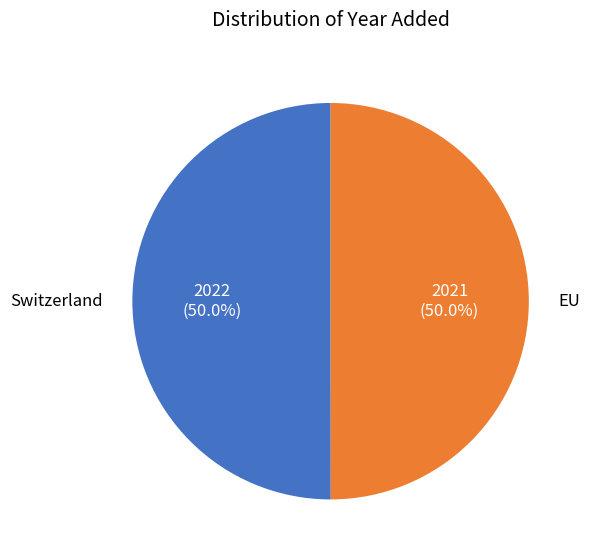

How many slices are in this pie chart?

2